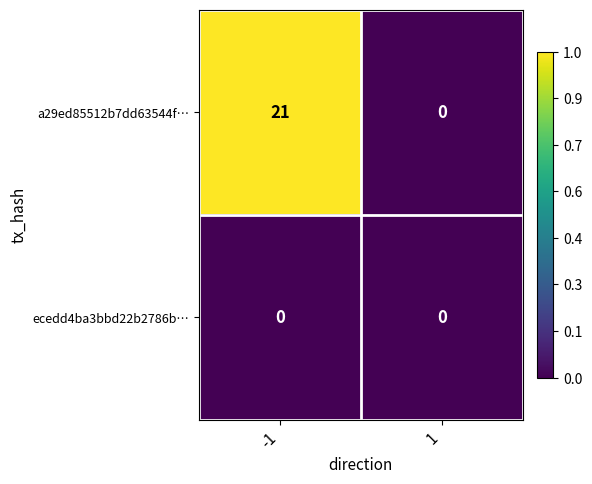

The a29ed85512b7dd63544f… series shows 21 at -1. True or false?

True